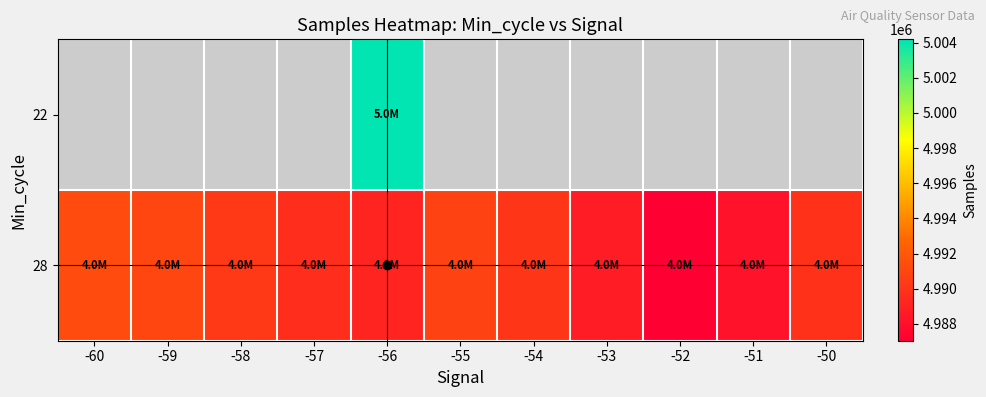

How many data points in 28 are above 4989875?

5